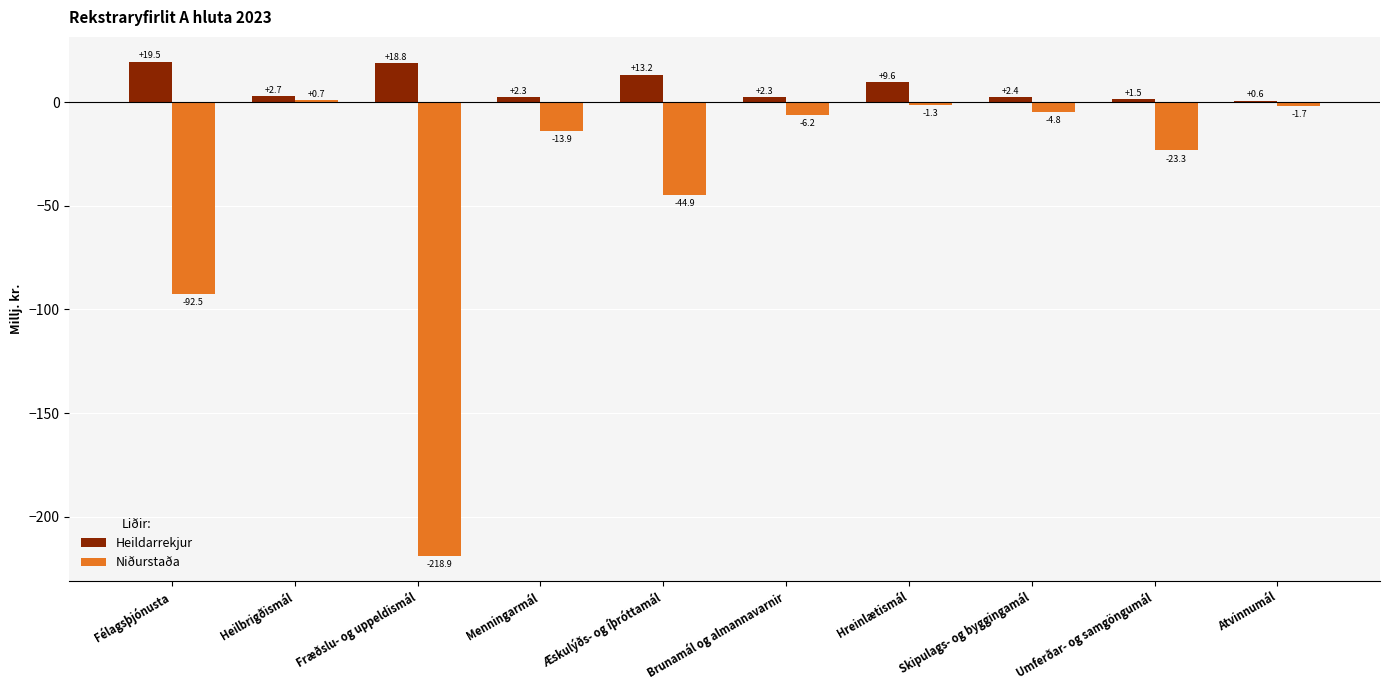

What is the average value of the Heildarrekjur series?

7.3